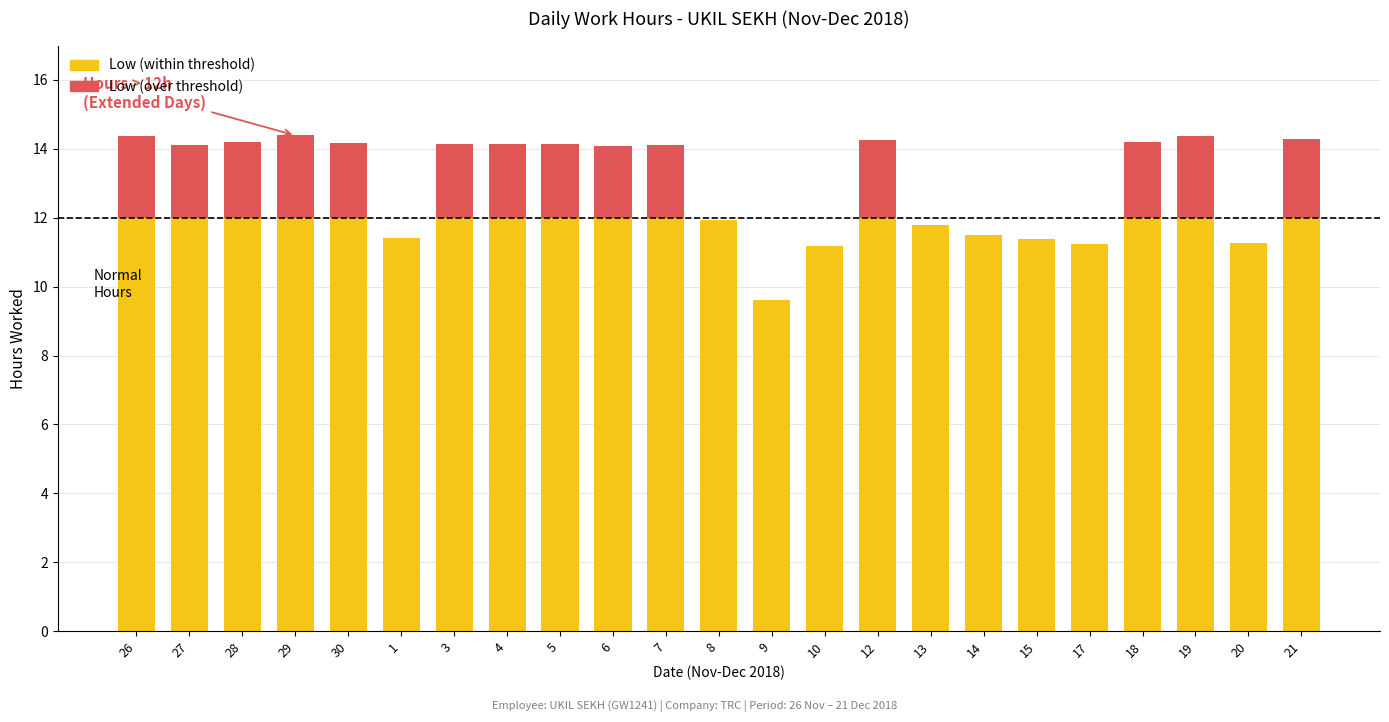

What is the maximum value for Low (within threshold)?

12.0